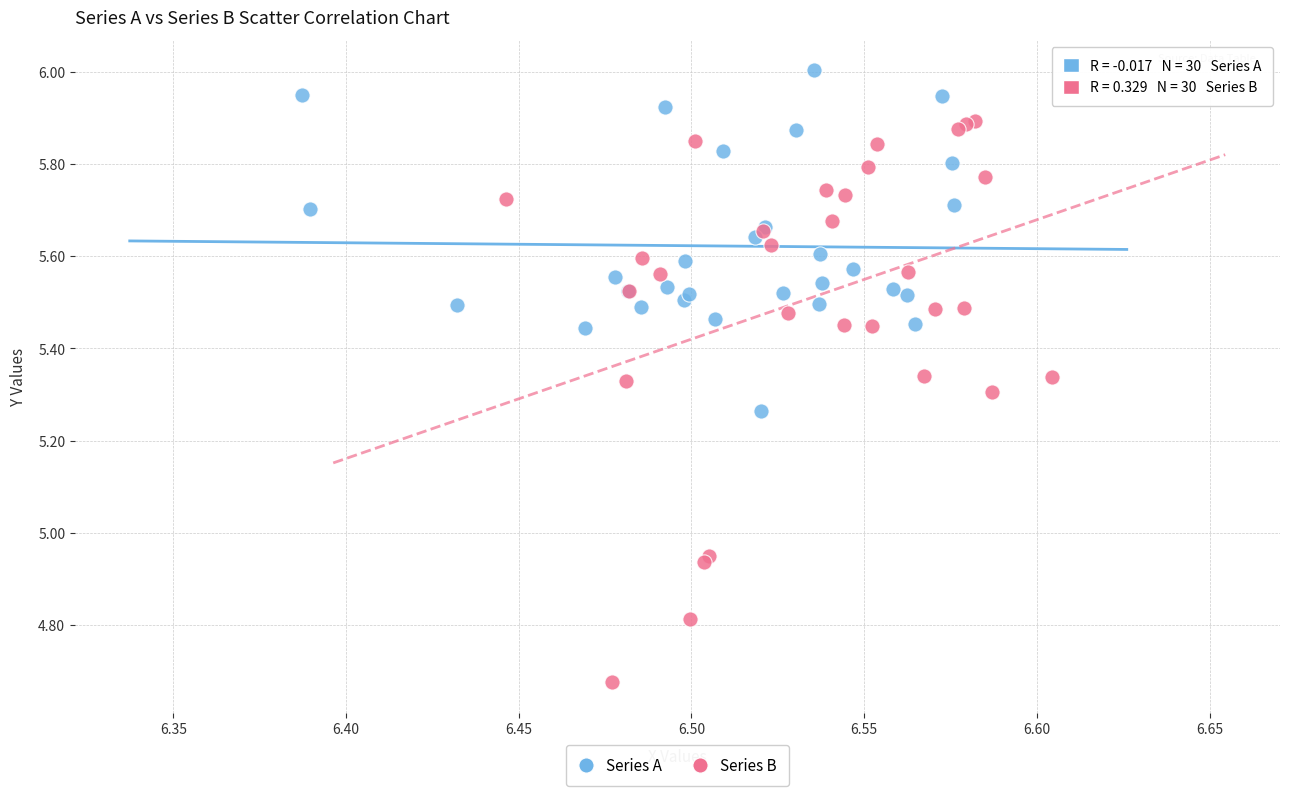

Which series has the widest spread of Y values?

Series B